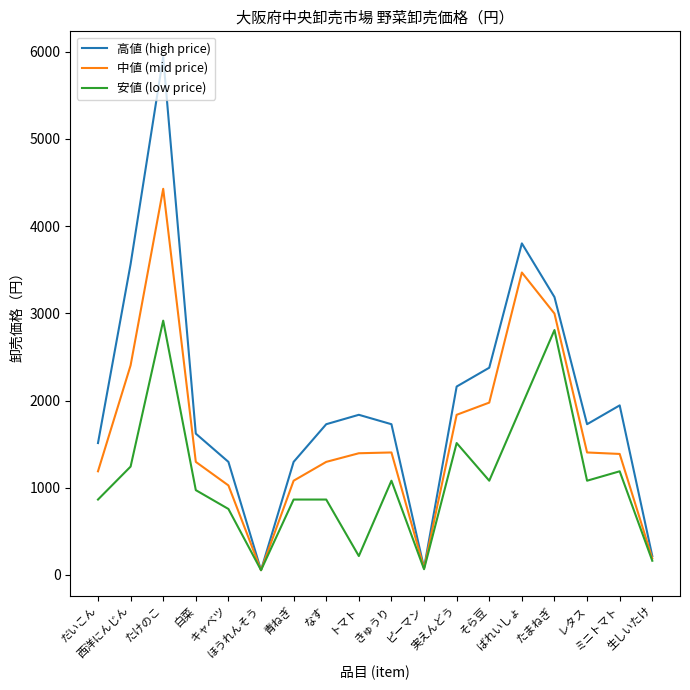

Which series has the widest spread of values?

高値 (high price)